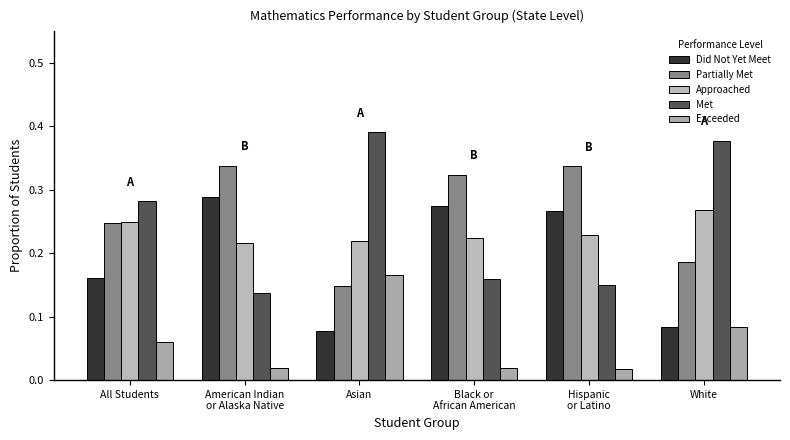

The Approached series shows 0.1 at American Indian
or Alaska Native. True or false?

False